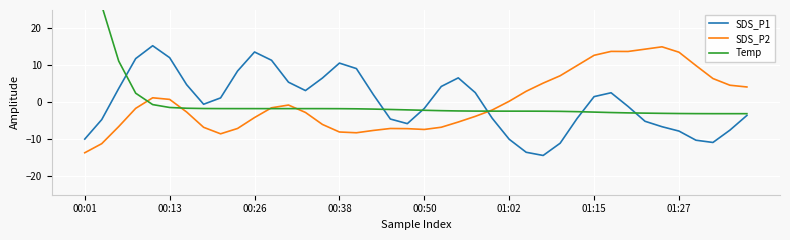

True or false: SDS_P1 and SDS_P2 cross at least once.

True